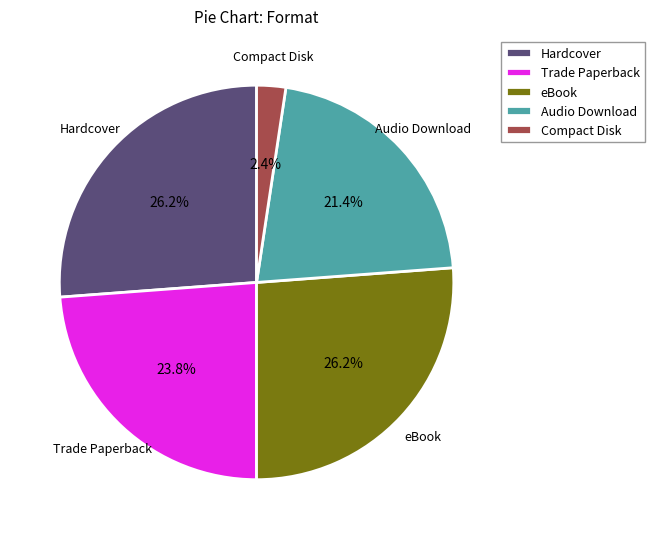

Between Trade Paperback and Compact Disk, which is larger?

Trade Paperback